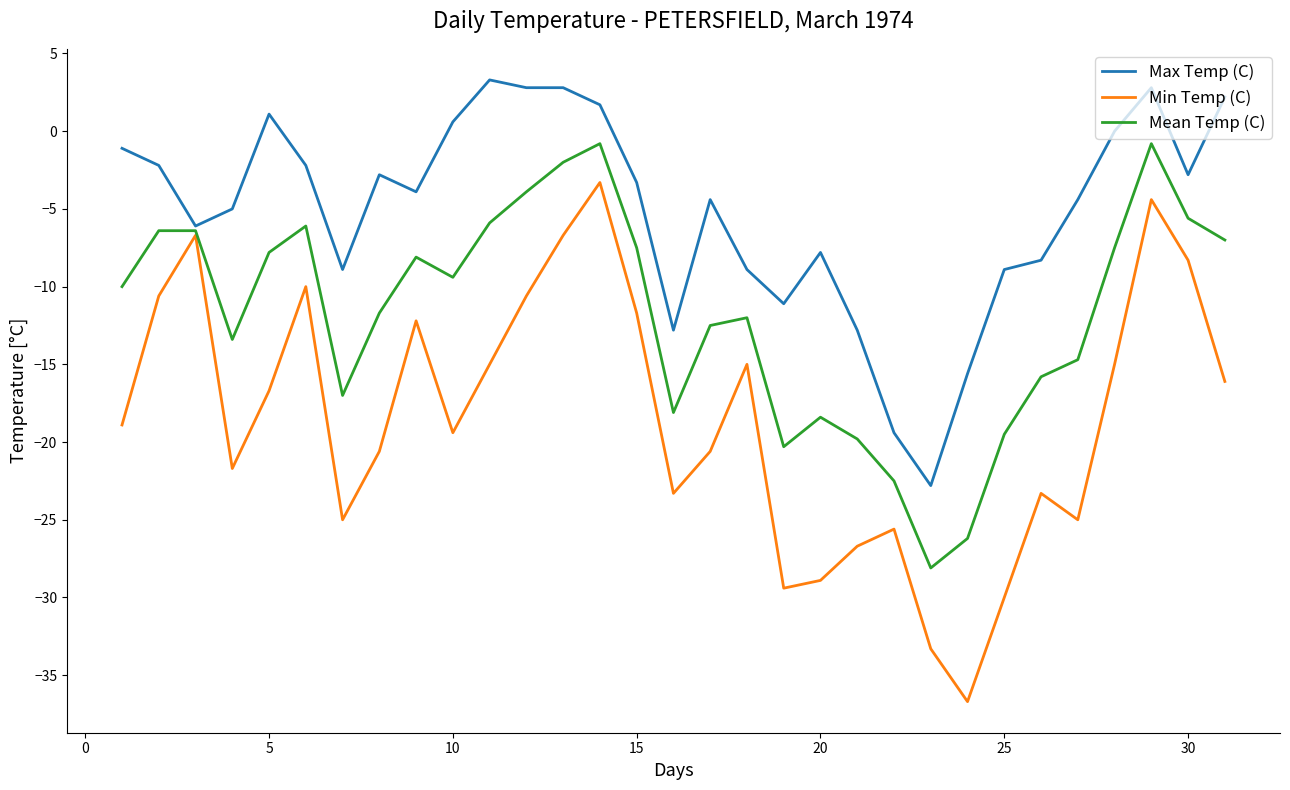

Which series has the widest spread of values?

Min Temp (C)